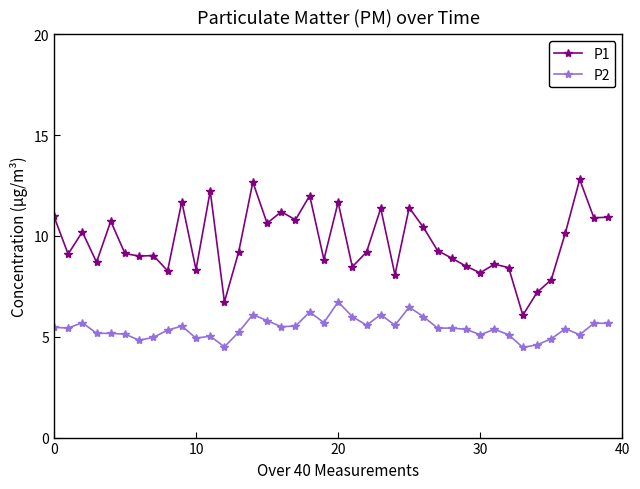

What is the maximum value shown in the chart?

12.8